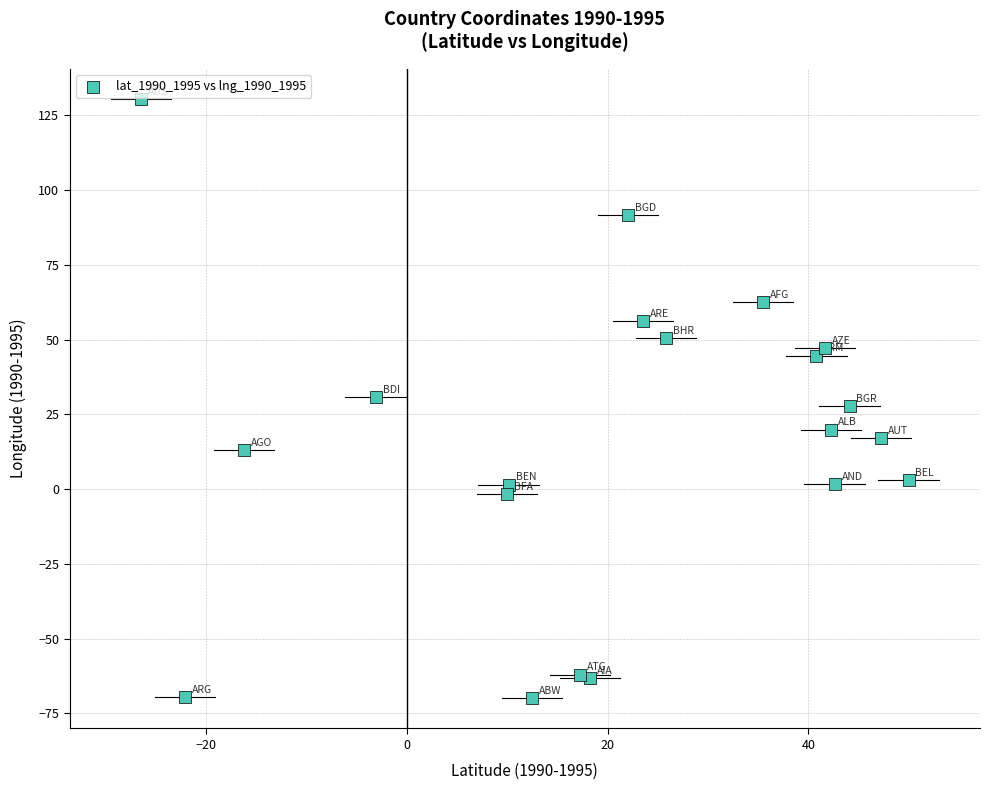

What is the range of Y values (max minus min)?

200.5